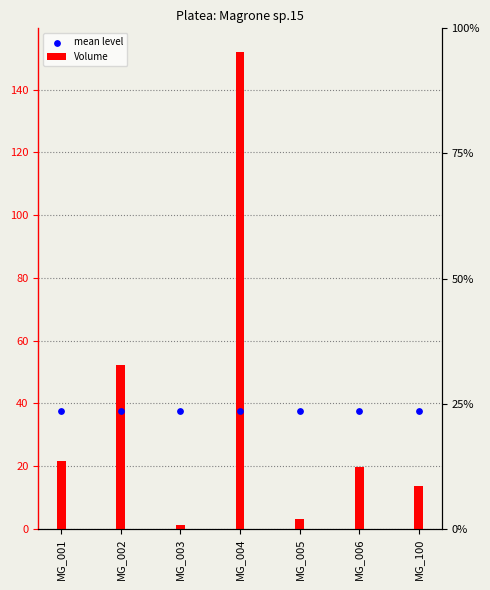

At which category is the sum across all series the highest?

MG_004